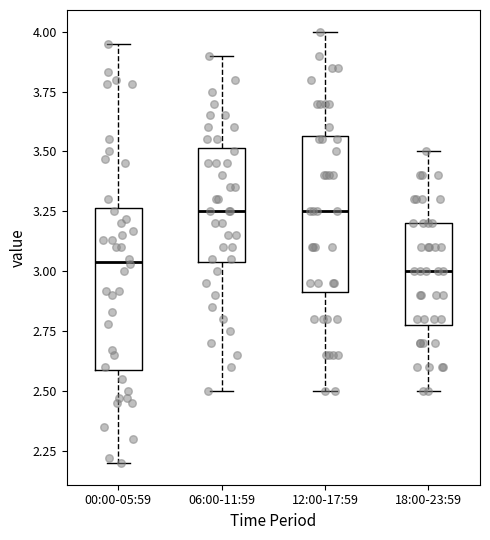

Reading left to right, transcribe this box plot: for each box, give where its median line is, the range the box spans, and where its two whiskers end, as read against the y-axis. The values are not printed on the chart, so give them approximately, as read against the axis.

00:00-05:59: median 3.05, box 2.60 to 3.25, whiskers 2.20 to 3.95
06:00-11:59: median 3.25, box 3.05 to 3.50, whiskers 2.50 to 3.90
12:00-17:59: median 3.25, box 2.90 to 3.55, whiskers 2.50 to 4.00
18:00-23:59: median 3.00, box 2.80 to 3.20, whiskers 2.50 to 3.50